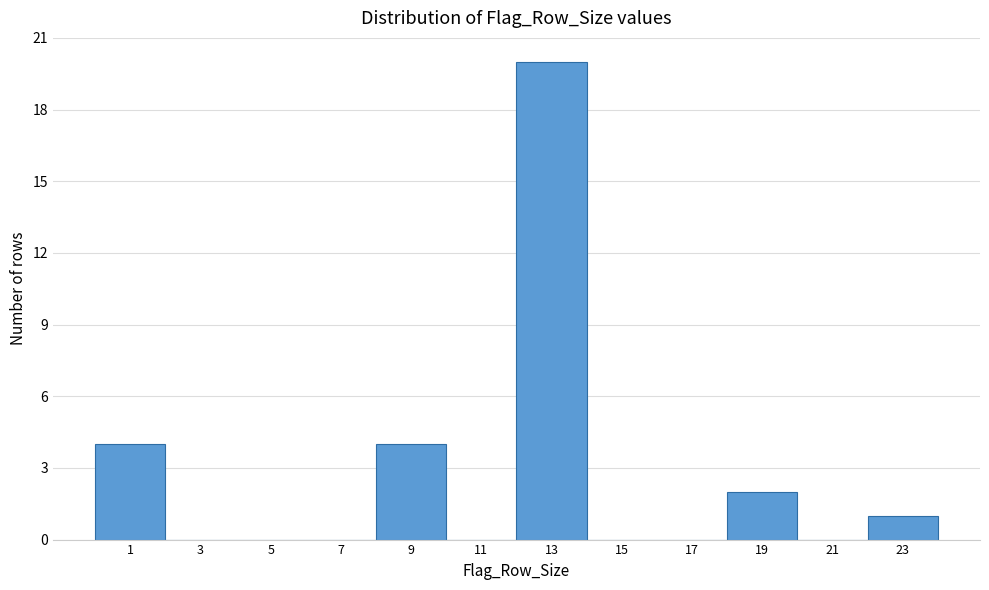

Reading left to right, what are all the values shown in this chart?

1=4	3=0	5=0	7=0	9=4	11=0	13=20	15=0	17=0	19=2	21=0	23=1